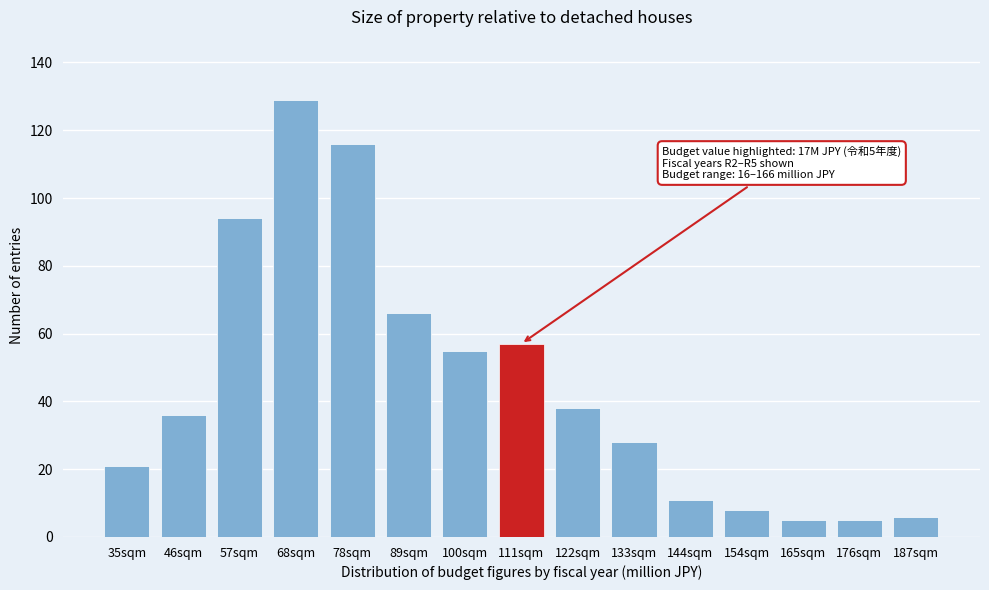

Reading left to right, transcribe all the data shown in this chart.

35sqm=21	46sqm=36	57sqm=94	68sqm=129	78sqm=116	89sqm=66	100sqm=55	111sqm=57	122sqm=38	133sqm=28	144sqm=11	154sqm=8	165sqm=5	176sqm=5	187sqm=6